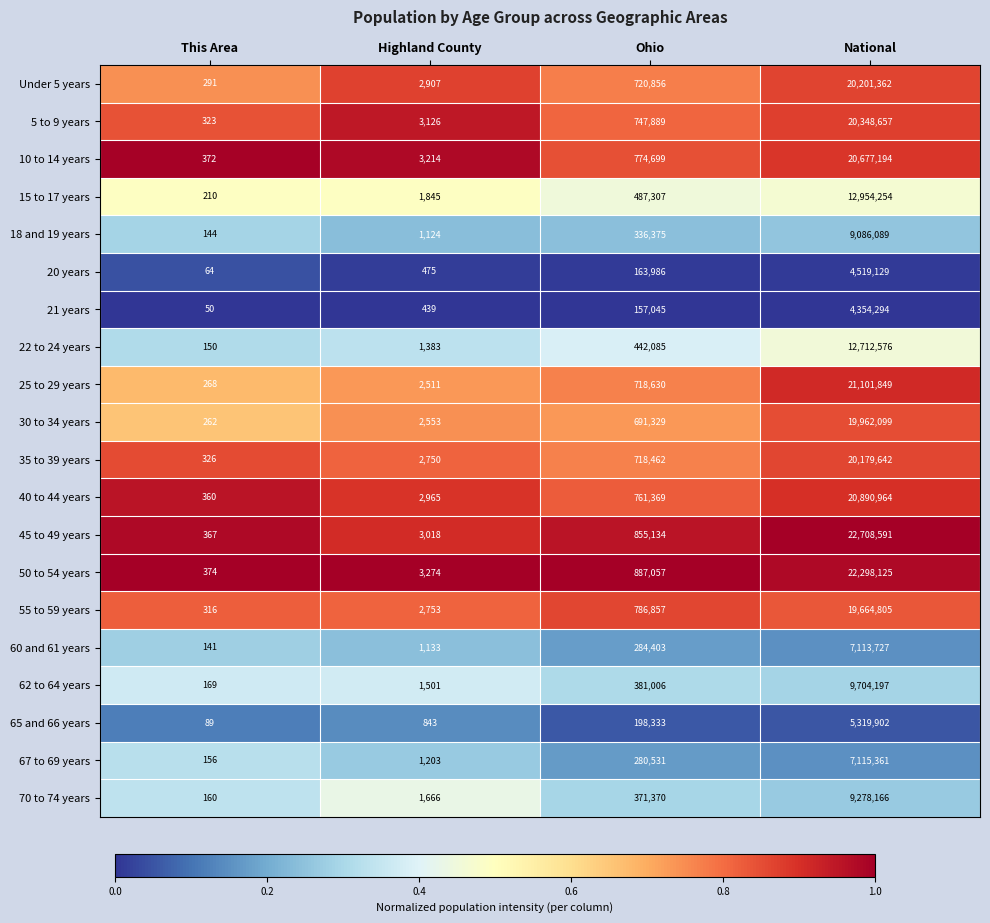

Which series has the widest spread of values?

45 to 49 years